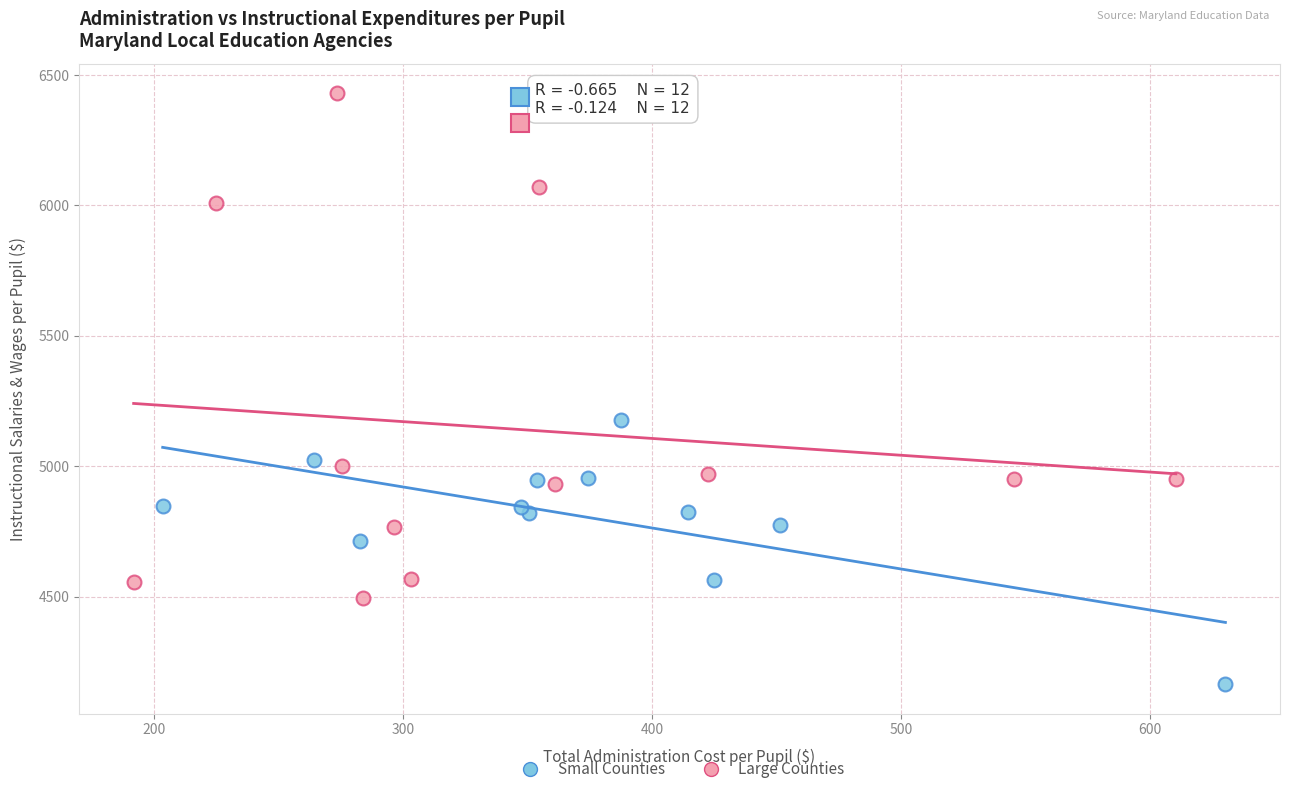

Which series contains the lowest Y value?

Small Counties